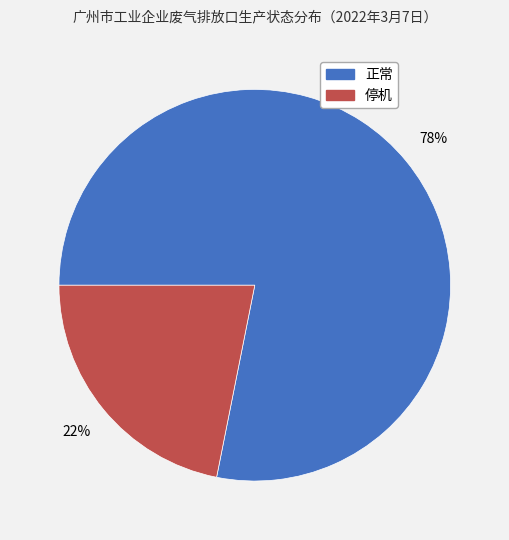

Which category has the biggest portion of the pie?

正常